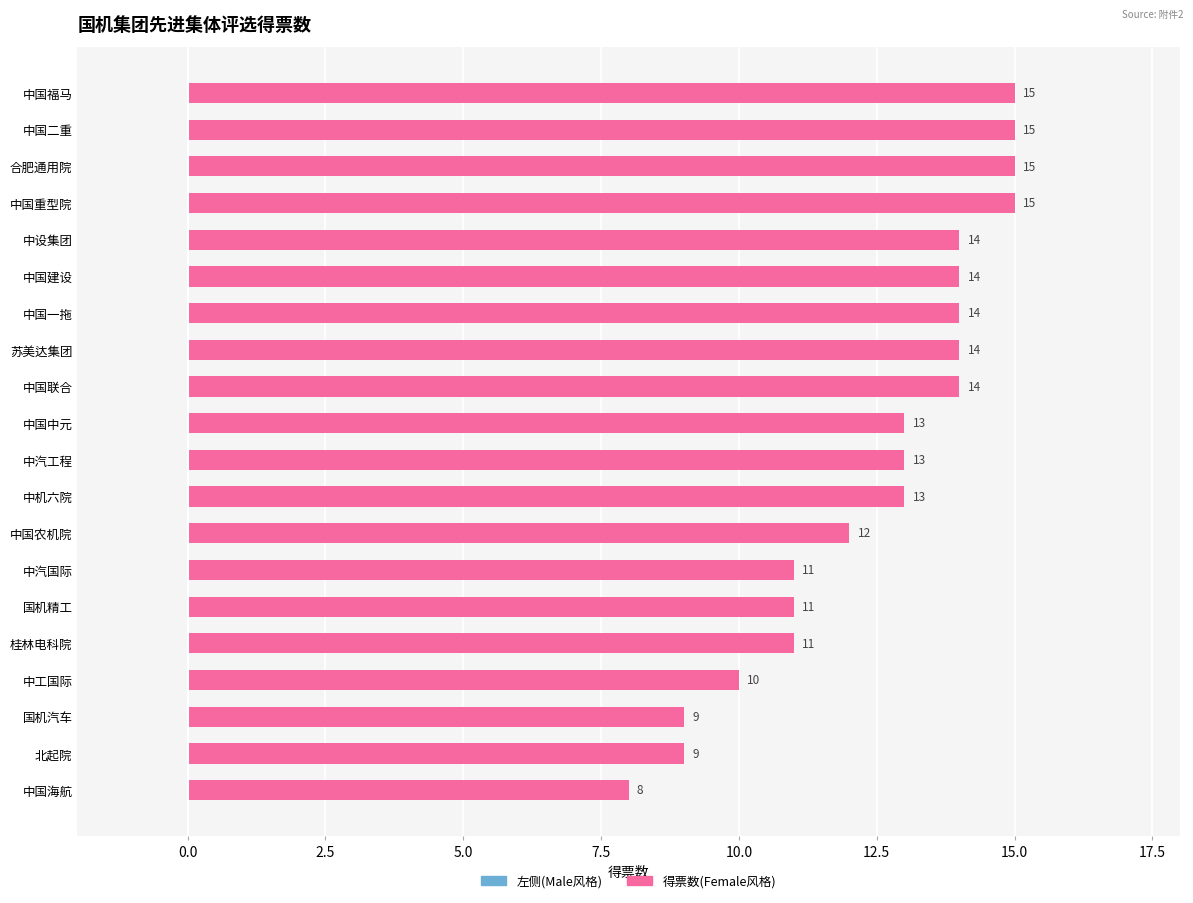

What is the maximum value shown in the chart?

15